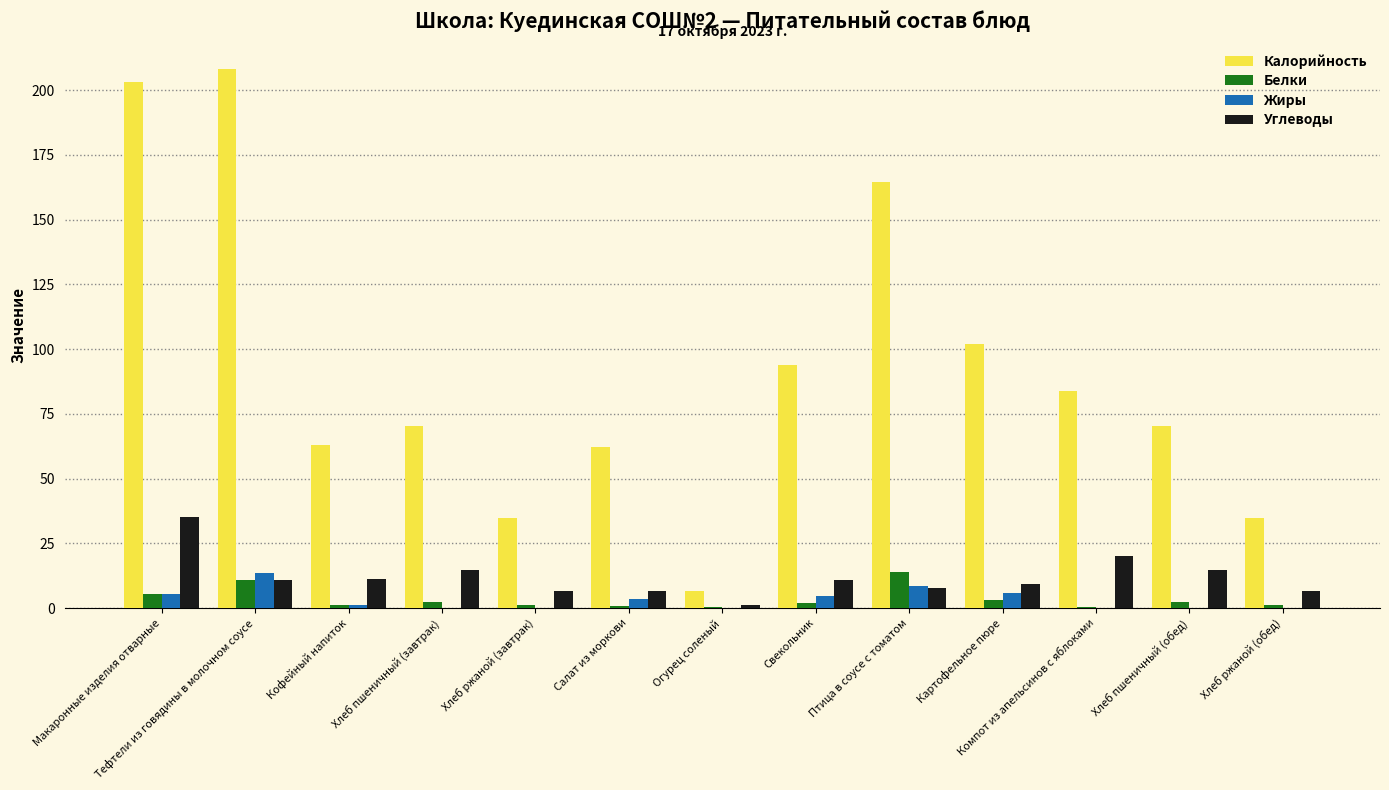

Are the bars grouped side by side (vs. stacked)?

Yes